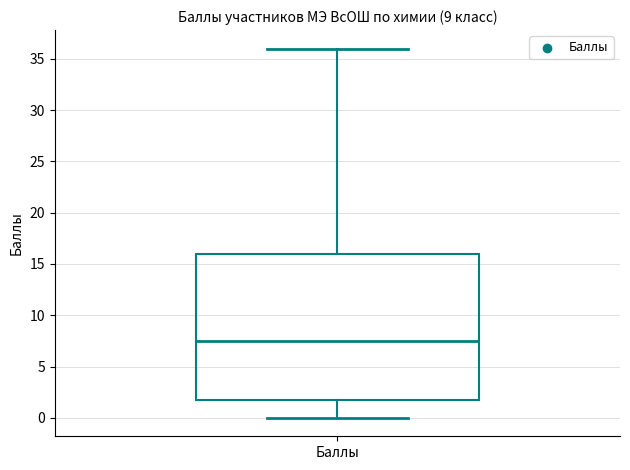

Where does the median line of the box for Баллы sit on the y-axis? The values are not printed on the chart, so give them approximately, as read against the axis.

7.5